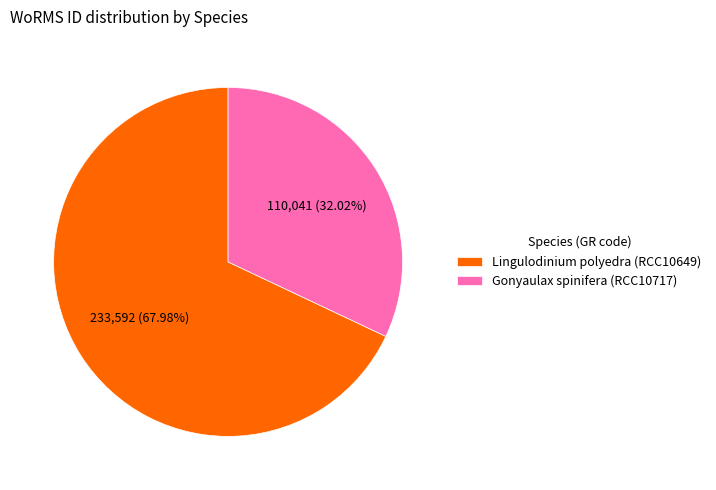

Is there a majority slice in this chart?

Yes